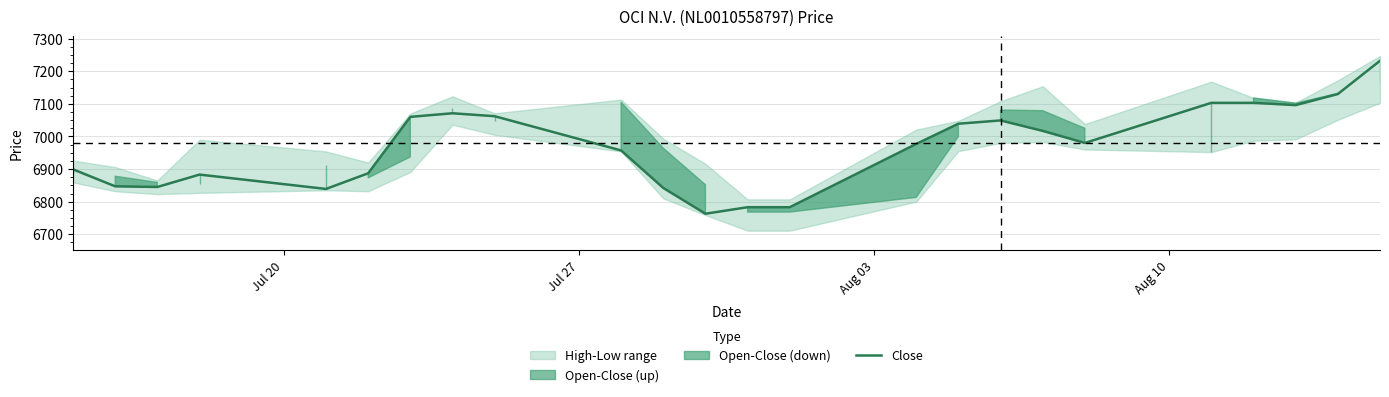

How many data points are above 6980?

11